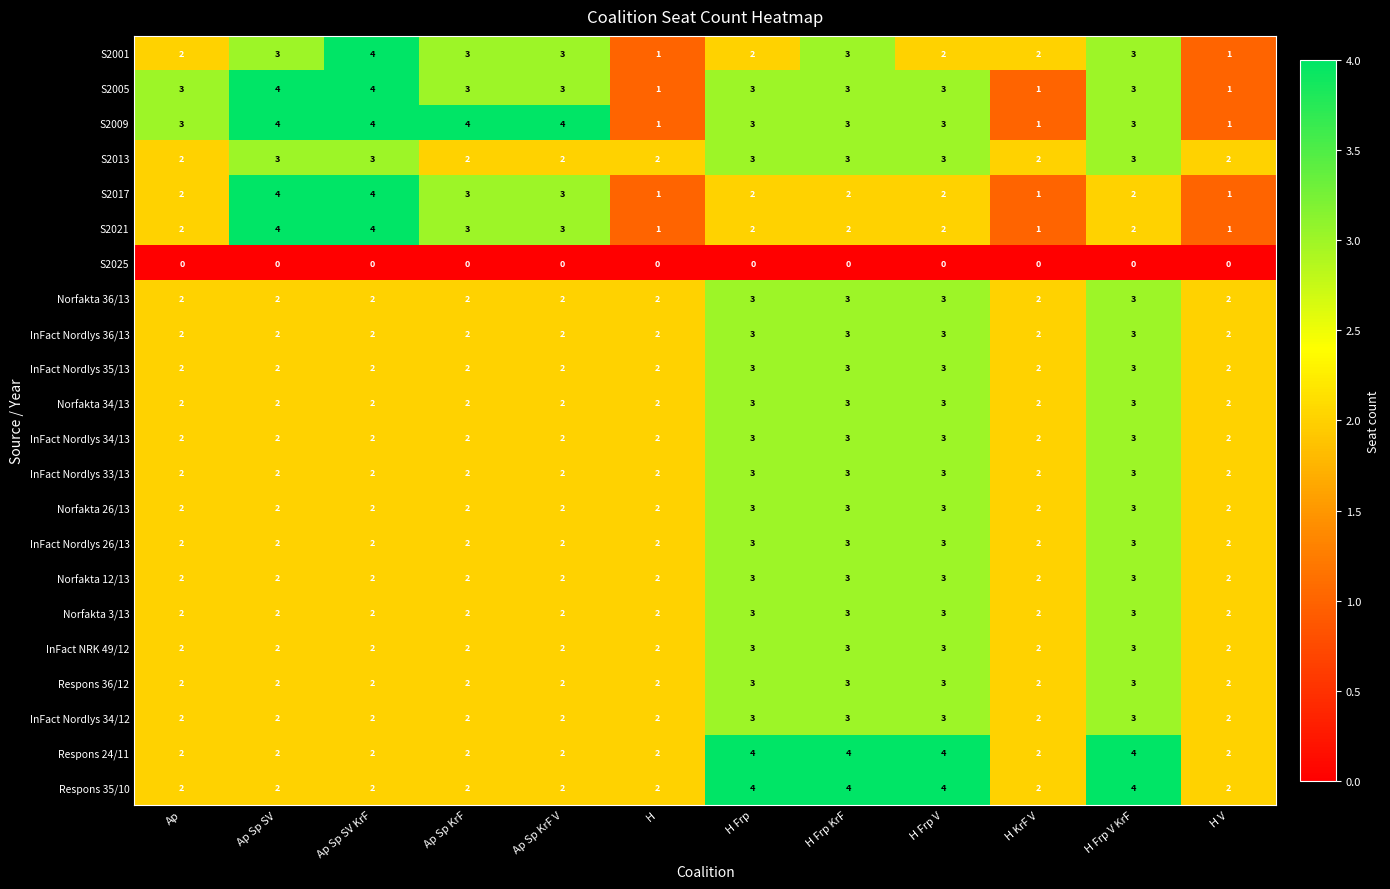

Is it true that InFact NRK 49/12 equals 3 at Ap?

False